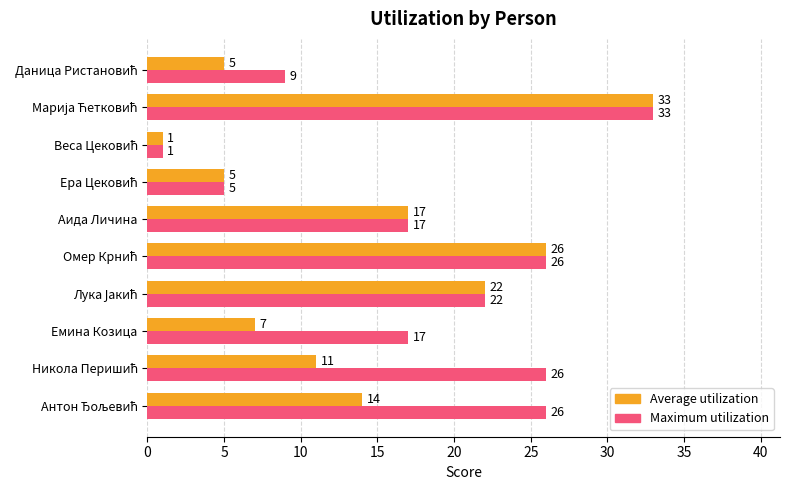

List the series in order of their overall mean, lowest first.

Average utilization, Maximum utilization